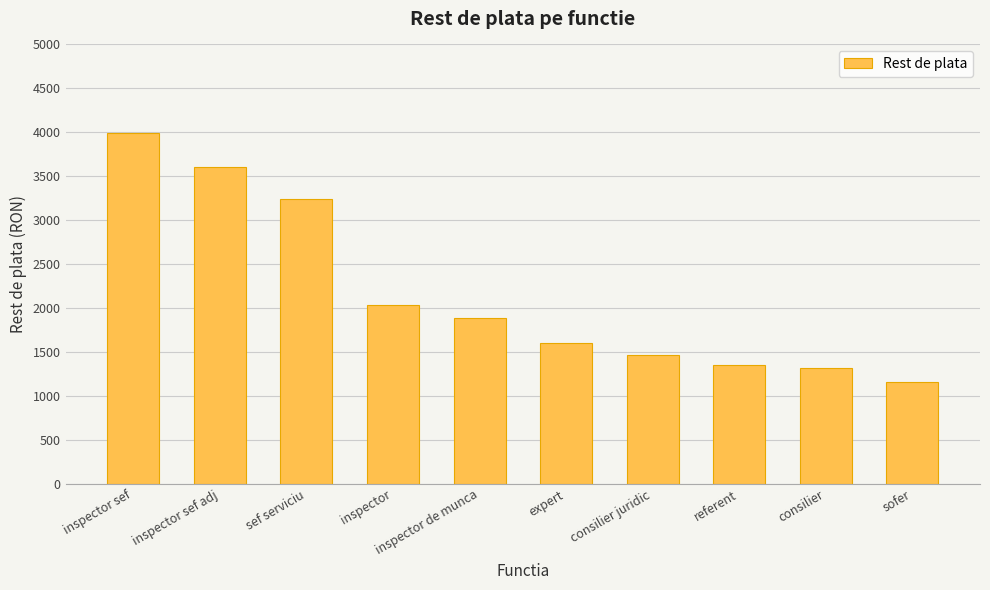

What is the greatest value displayed?

3989